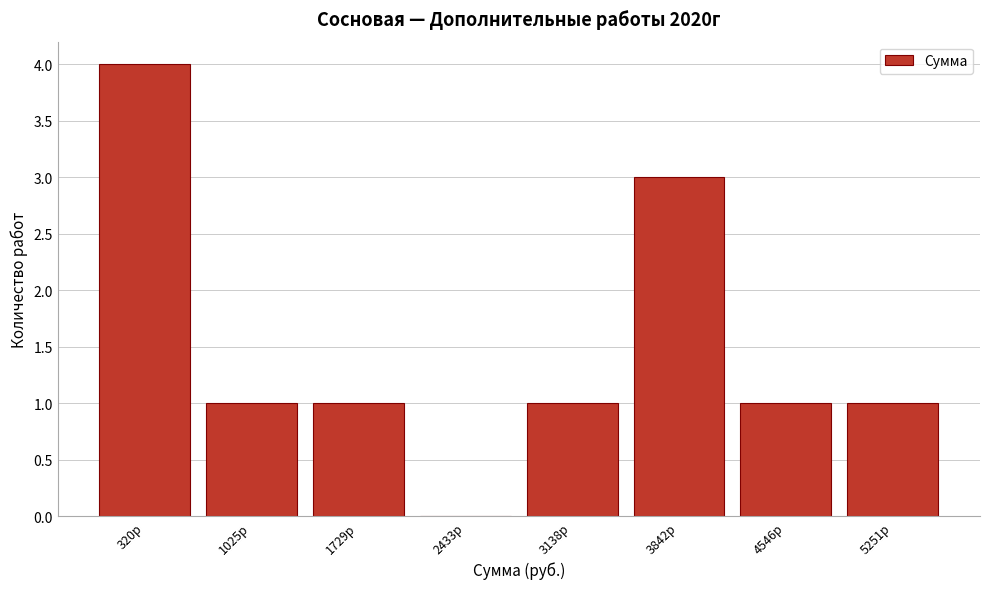

Reading left to right, list all the values displayed in this chart.

320р=4	1025р=1	1729р=1	2433р=0	3138р=1	3842р=3	4546р=1	5251р=1